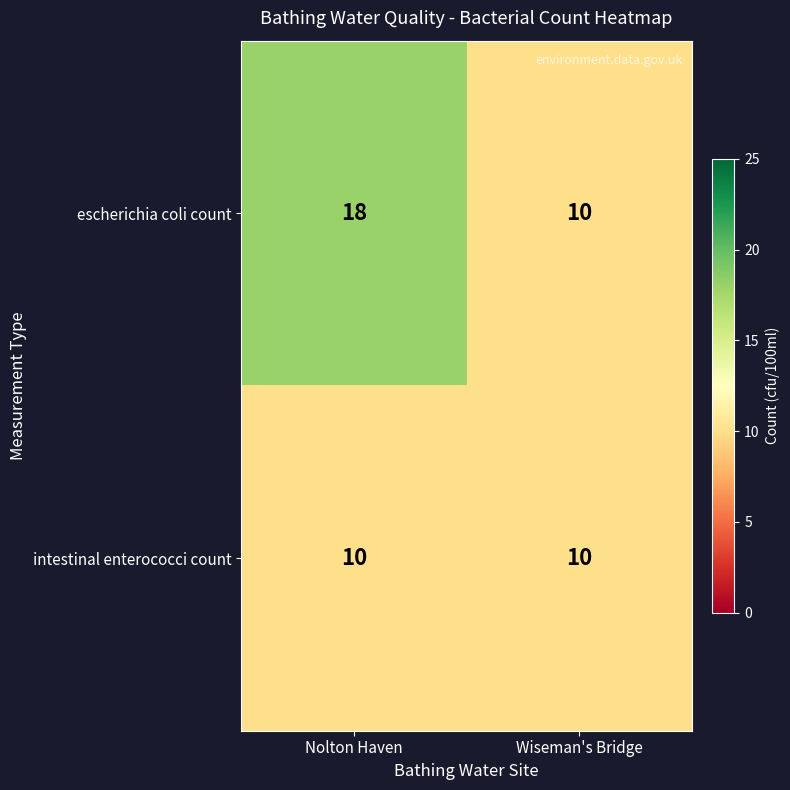

List the series in order of their overall mean, highest first.

escherichia coli count, intestinal enterococci count